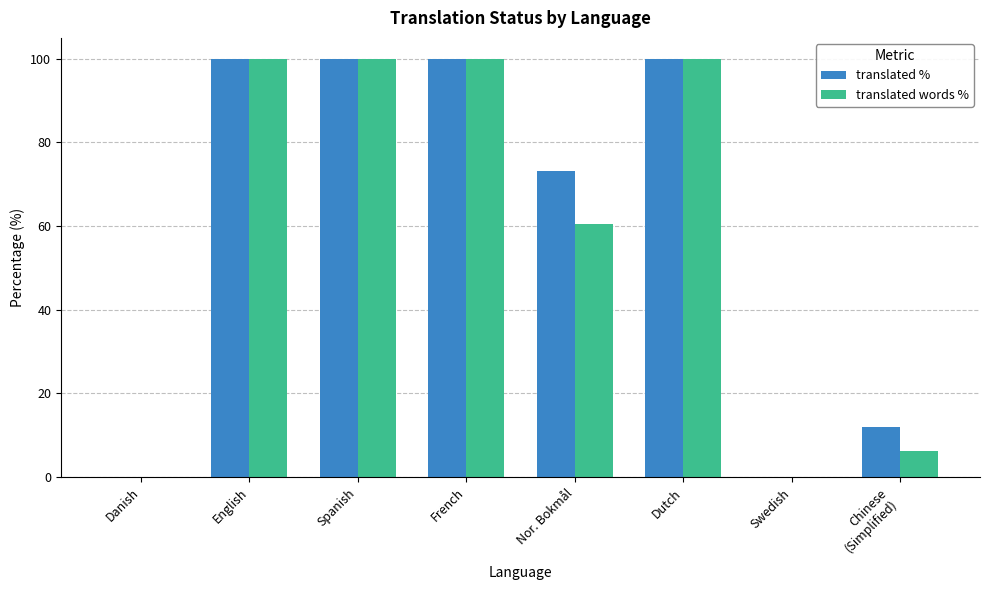

What is the highest value of the translated words % series?

100.0